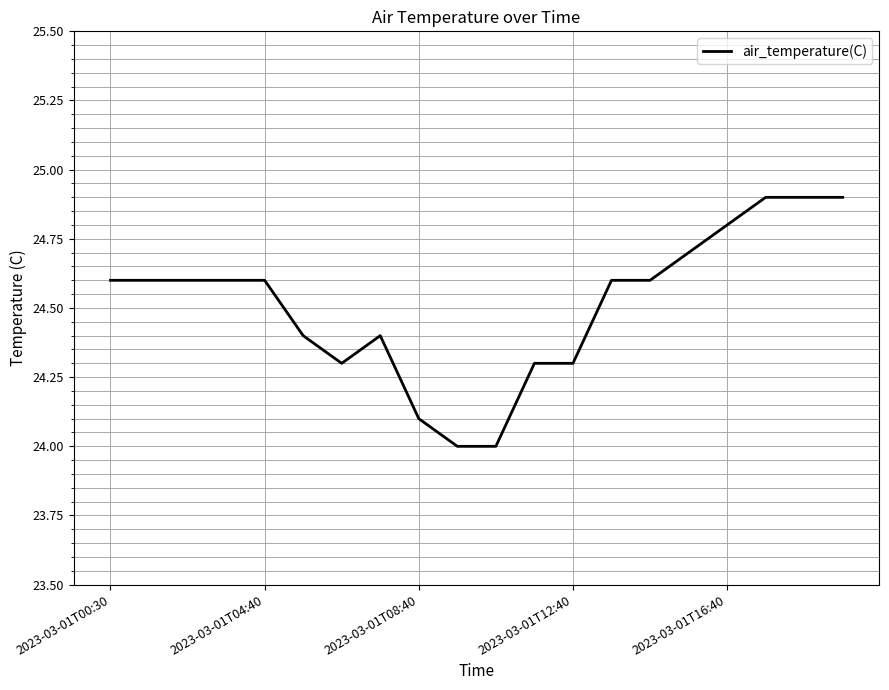

What is the minimum value shown in the chart?

24.0